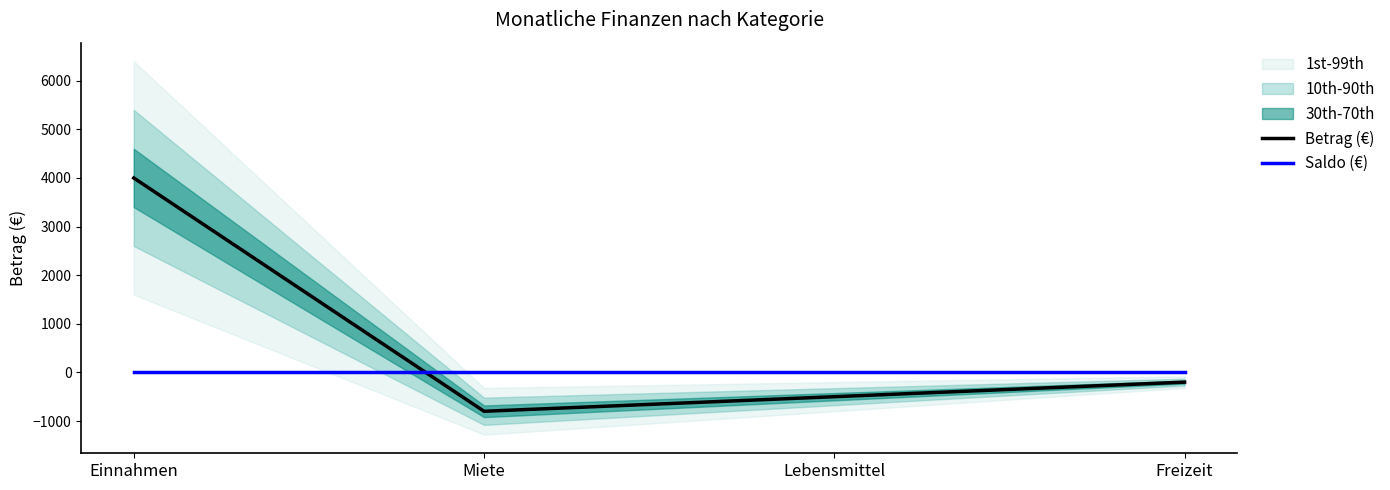

List the series in order of their overall mean, lowest first.

Saldo (€), Betrag (€)